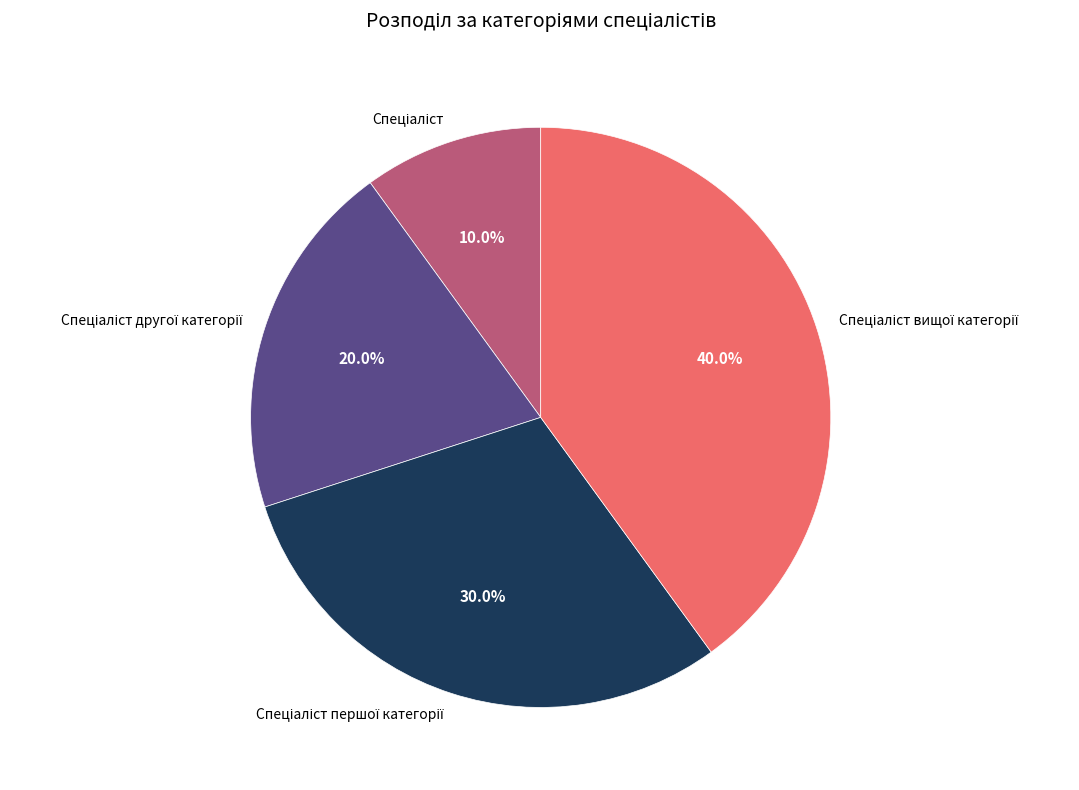

Count the number of slices in the pie.

4